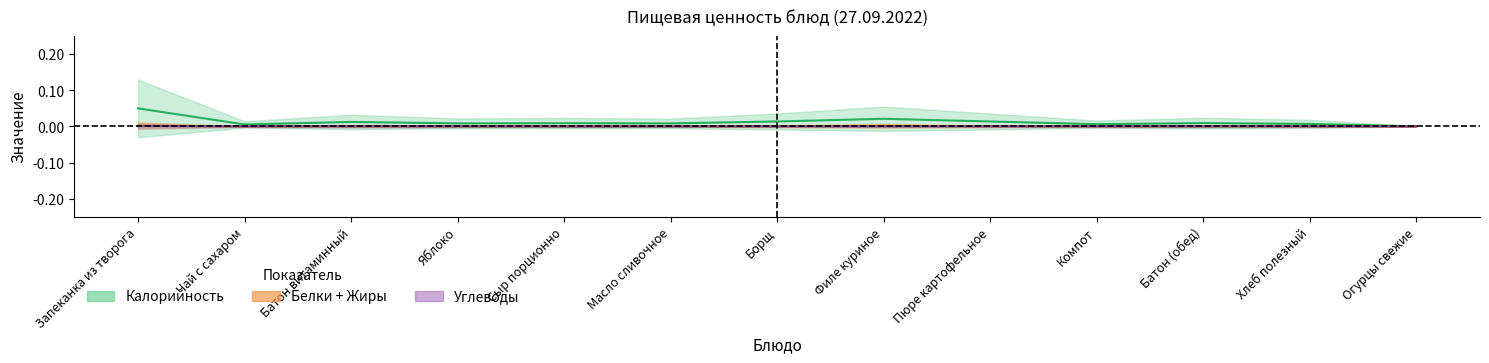

Which series changed the most between Батон витаминный and Яблоко?

Калорийность